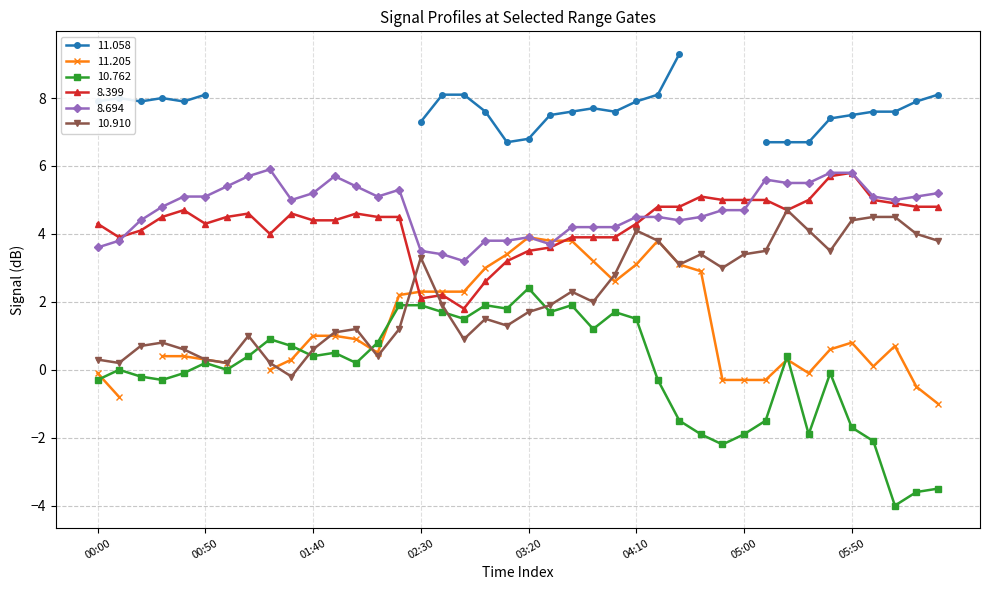

What is the difference between the  10.762 values at 01:00 and 04:20?

0.3